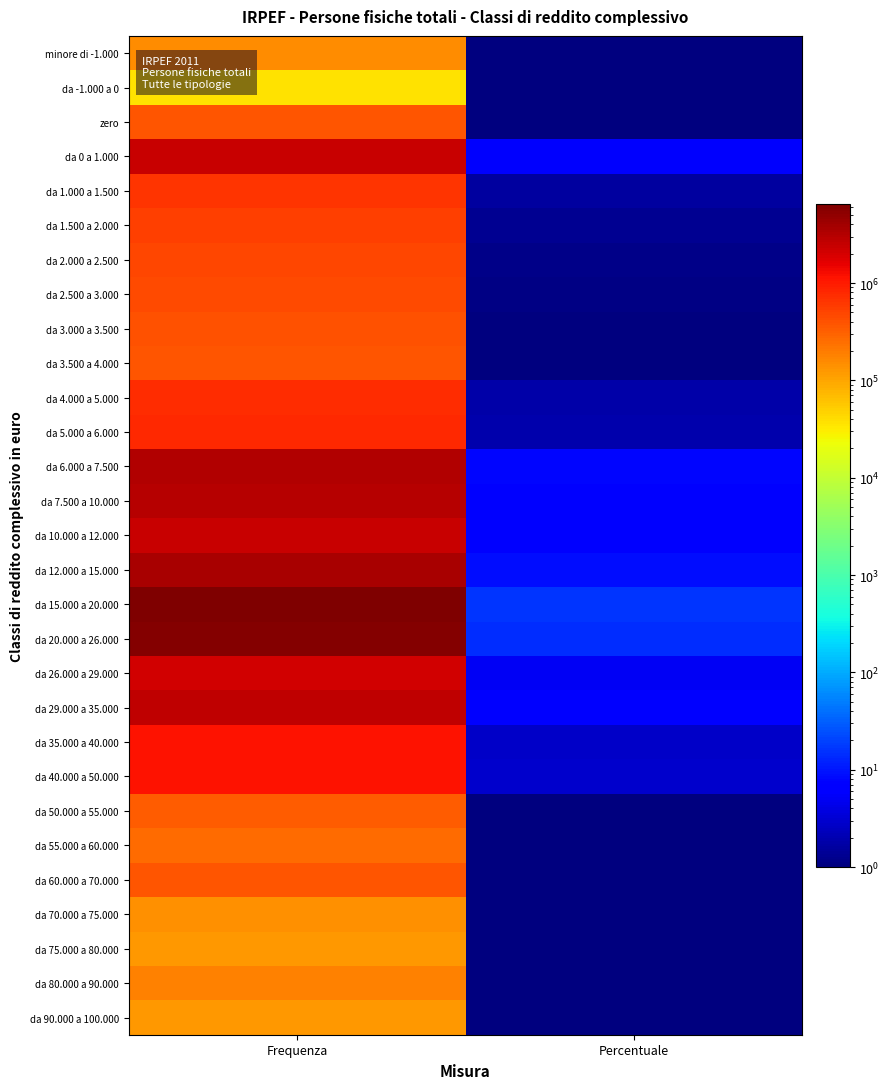

At Frequenza, list the series in order from smallest to largest.

da -1.000 a 0, da 75.000 a 80.000, da 90.000 a 100.000, da 70.000 a 75.000, minore di -1.000, da 80.000 a 90.000, da 55.000 a 60.000, da 50.000 a 55.000, da 60.000 a 70.000, da 3.500 a 4.000, zero, da 3.000 a 3.500, da 2.500 a 3.000, da 2.000 a 2.500, da 1.500 a 2.000, da 1.000 a 1.500, da 4.000 a 5.000, da 5.000 a 6.000, da 35.000 a 40.000, da 40.000 a 50.000, da 26.000 a 29.000, da 0 a 1.000, da 10.000 a 12.000, da 29.000 a 35.000, da 7.500 a 10.000, da 6.000 a 7.500, da 12.000 a 15.000, da 20.000 a 26.000, da 15.000 a 20.000